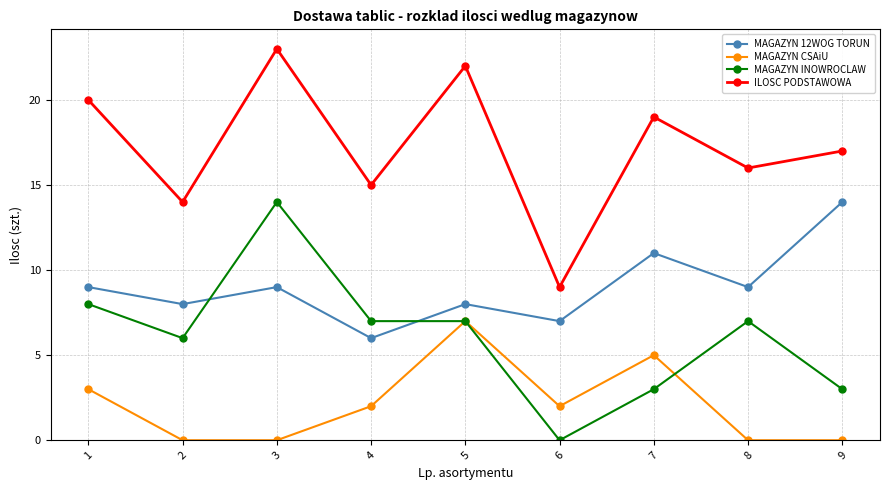

How many distinct data groups are displayed?

4